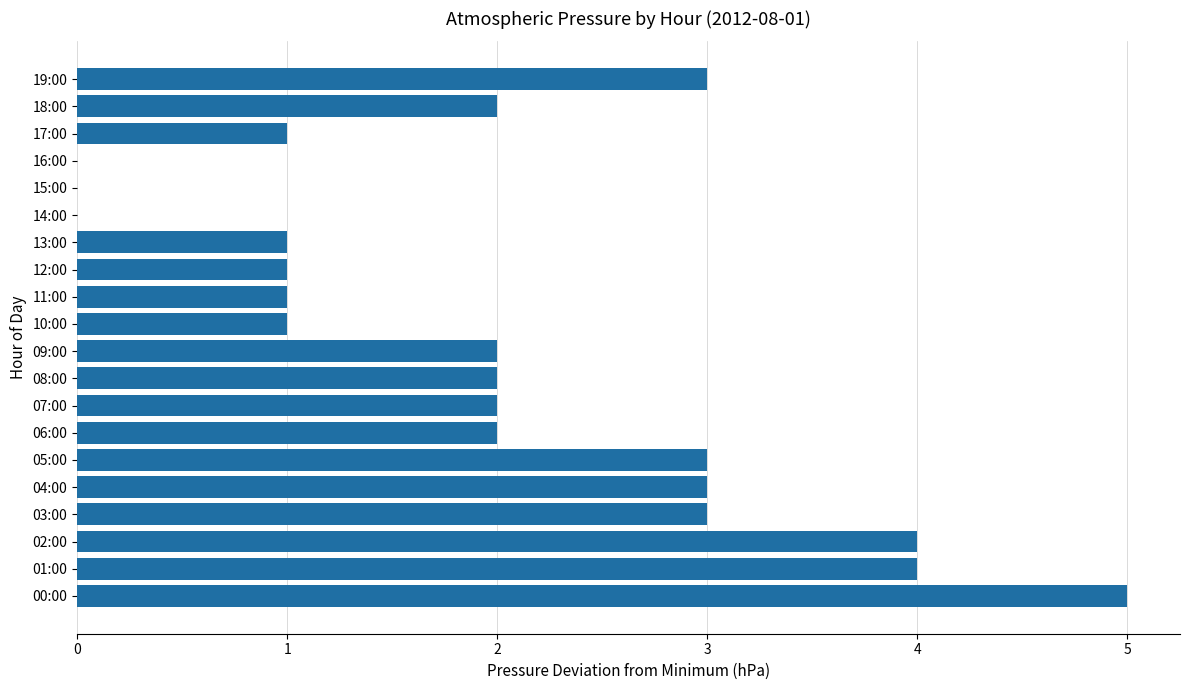

How many values are between 1 and 3?

14